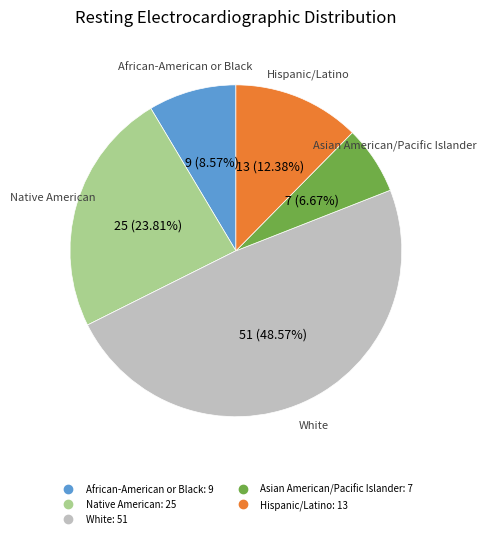

Does any single category account for the majority?

No